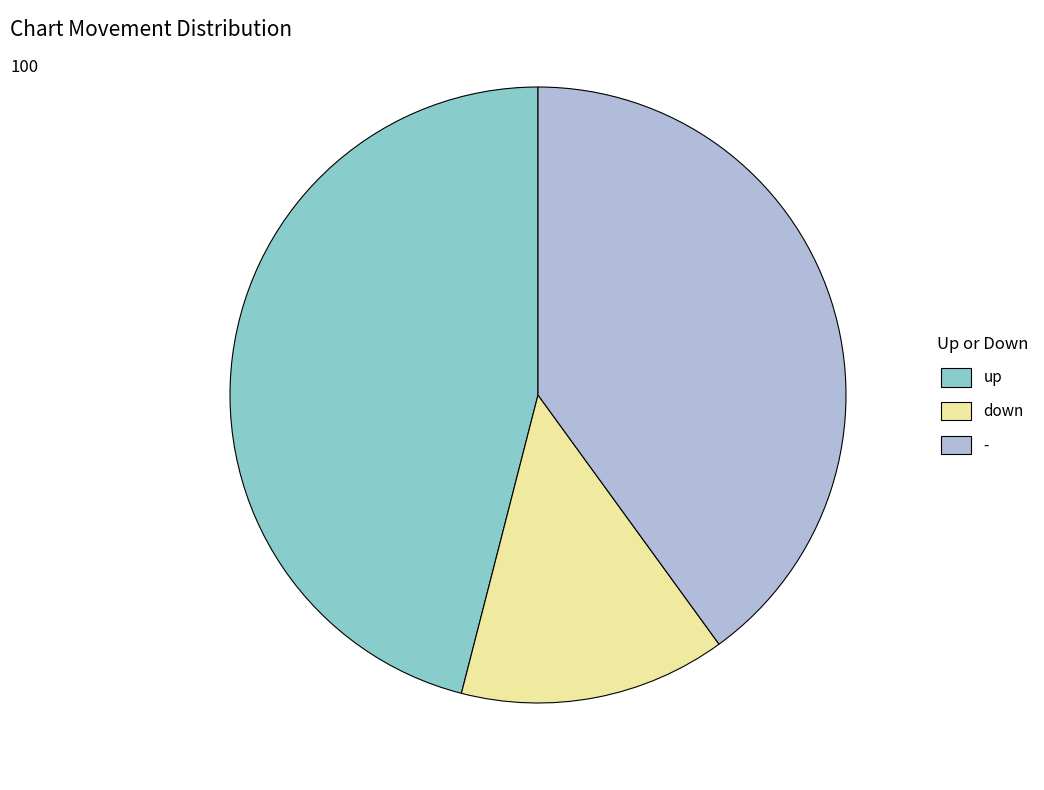

Which slice is the largest?

up